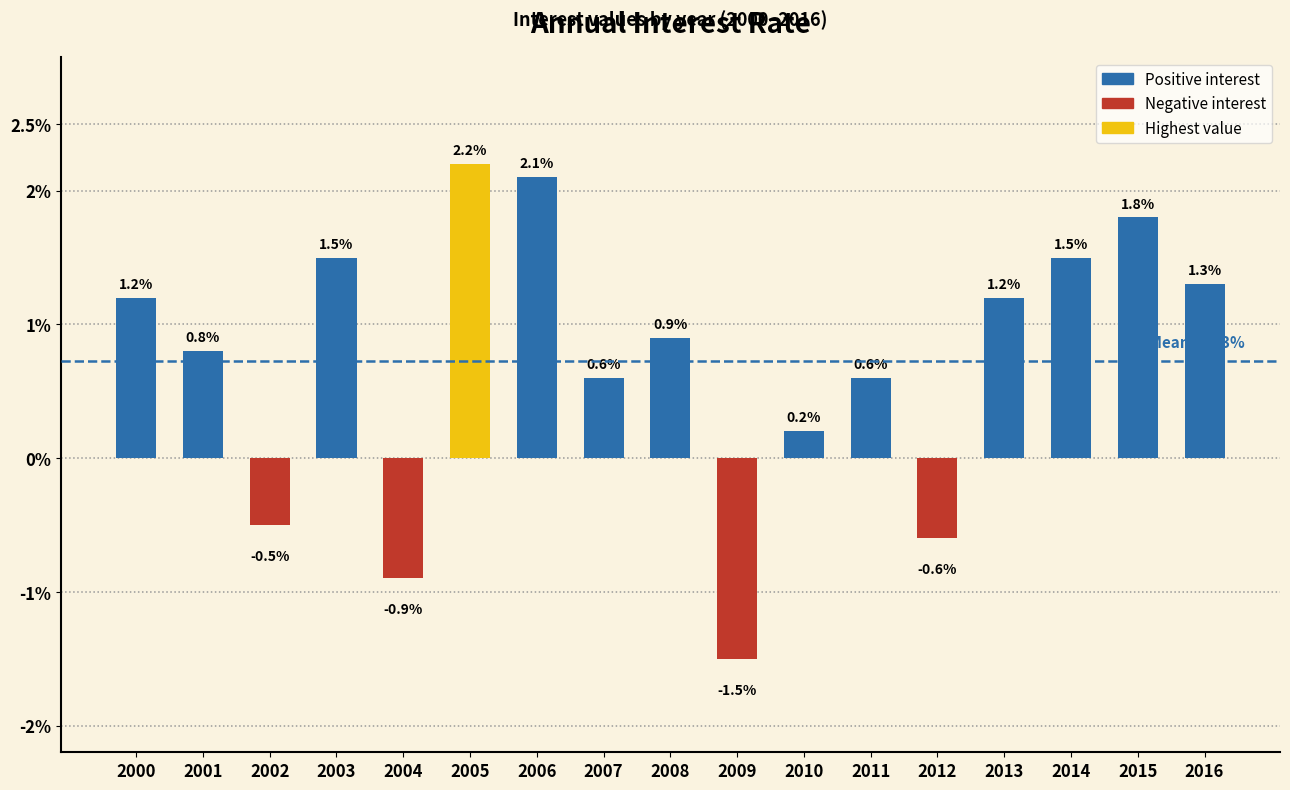

What is the sum of all values?

12.4